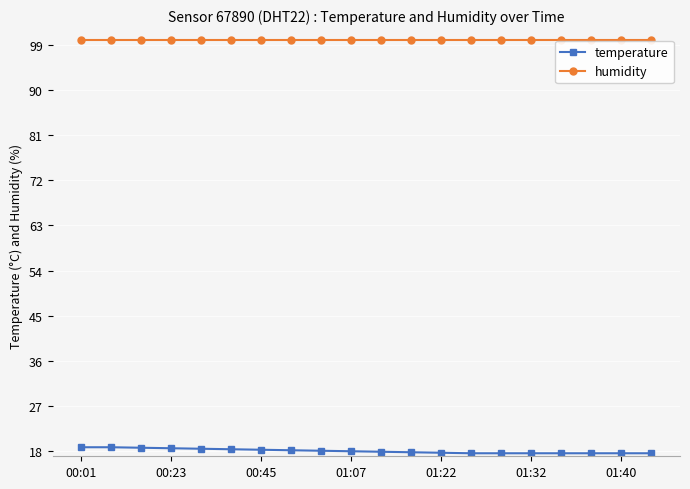

What is the value of the humidity point at the 15th from the left?

99.9